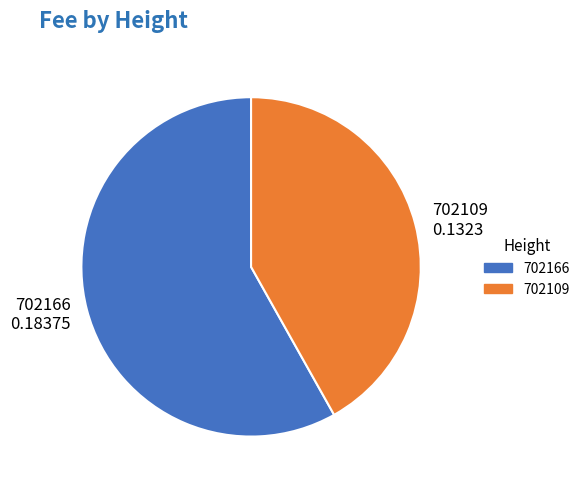

True or false: 702109 accounts for 42% of the total.

True